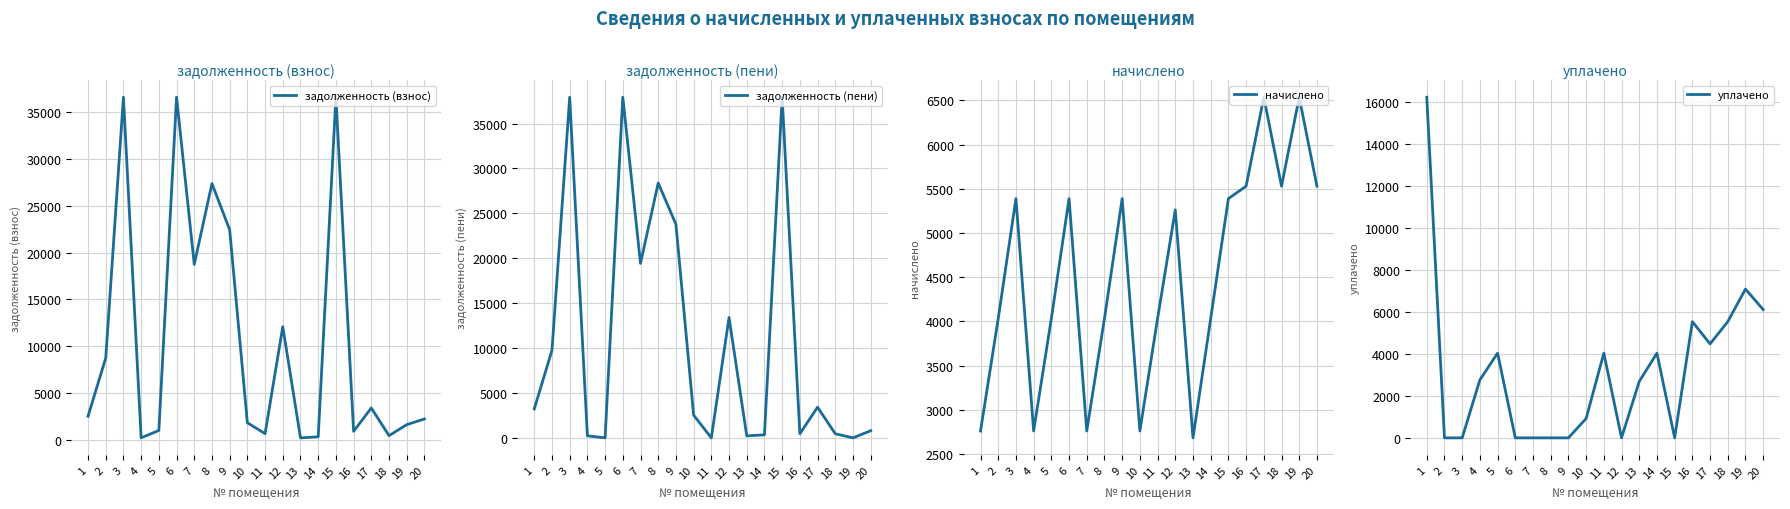

Reading left to right, what are all the values shown in this chart?

задолженность (взнос): 2531.1	8743.8	36580.2	230.1	1008.1	36580.2	18740.1	27369.0	22436.1	1839.8	672.2	12090.0	223.6	336.1	36574.2	921.7	3415.2	460.9	1634.1	2242.4
задолженность (пени): 3221.4	9752.0	37927.7	230.1	0.0	37927.7	19430.4	28377.1	23783.5	2530.1	0.3	13405.4	223.6	336.1	37921.7	460.9	3417.3	460.9	0.0	794.2
начислено: 2761.2	4032.6	5389.8	2761.2	4032.6	5389.8	2761.2	4032.6	5389.8	2761.2	4032.6	5261.9	2683.2	4032.6	5389.8	5530.2	6536.4	5530.2	6536.4	5530.2
уплачено: 16209.0	0.0	0.0	2761.2	4032.6	0.0	0.0	0.0	0.0	921.4	4032.2	0.0	2683.2	4032.7	0.0	5530.2	4472.0	5530.2	7081.1	6104.8